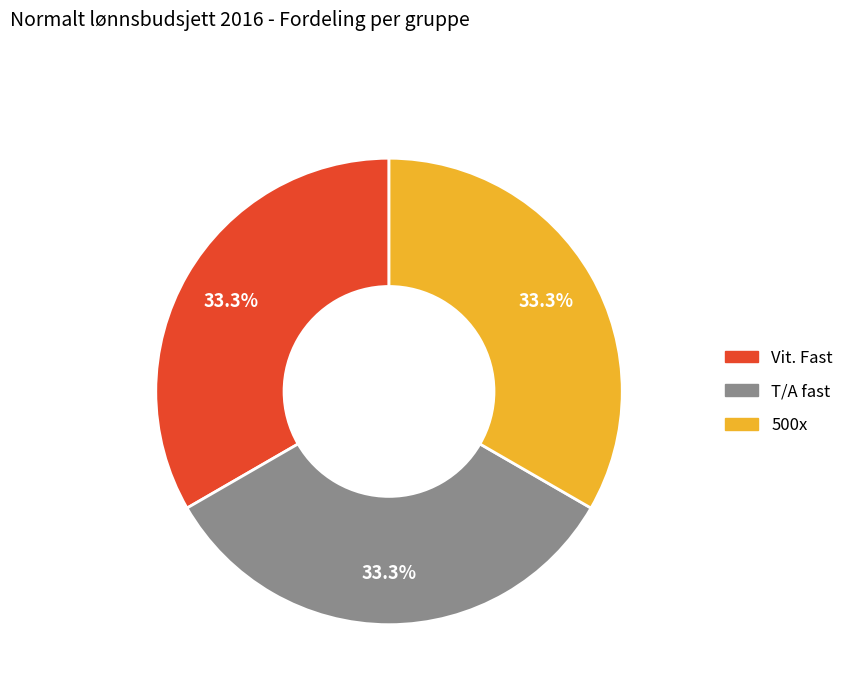

Is there any slice that represents more than half of the pie?

No